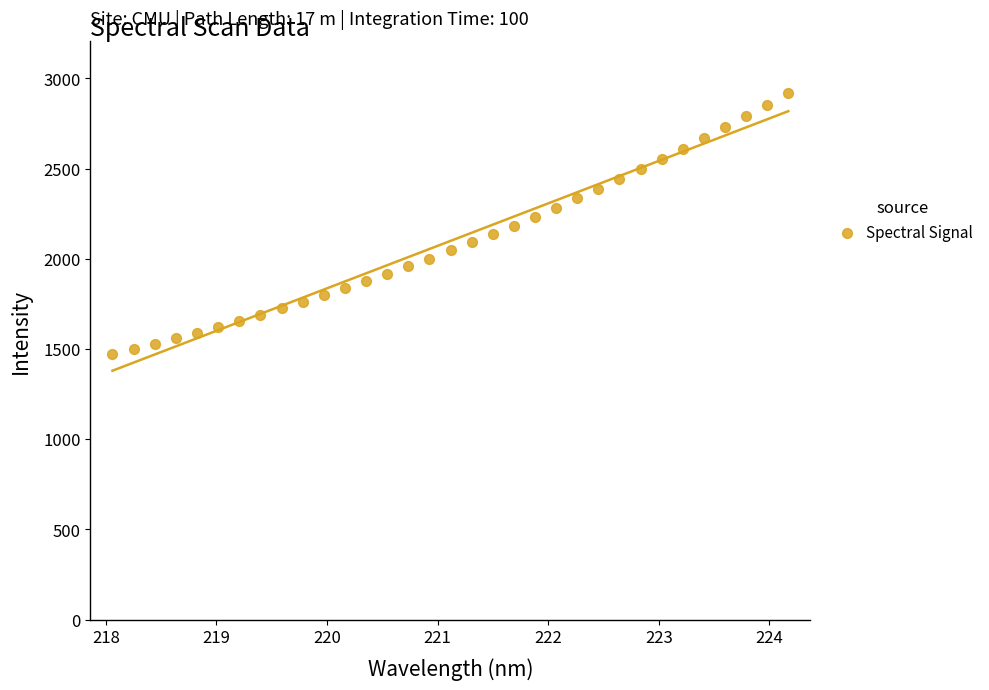

What is the range of Y values (max minus min)?

1442.8